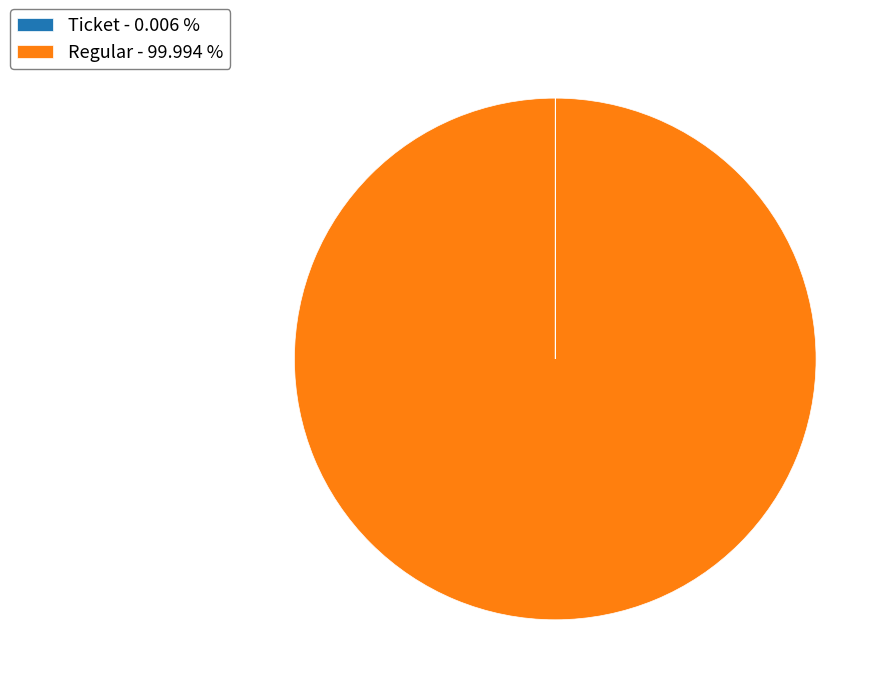

Which category has the biggest portion of the pie?

Regular - 99.994 %